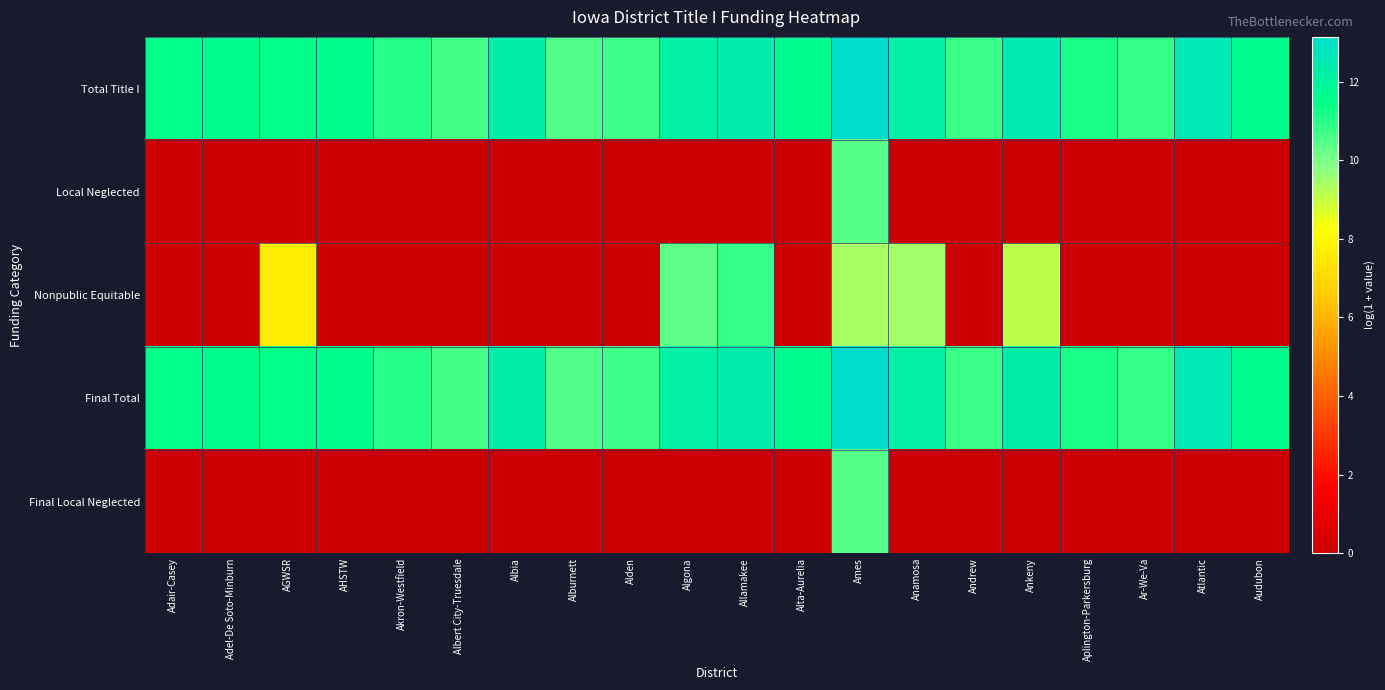

At which category is the sum across all series the highest?

Ames